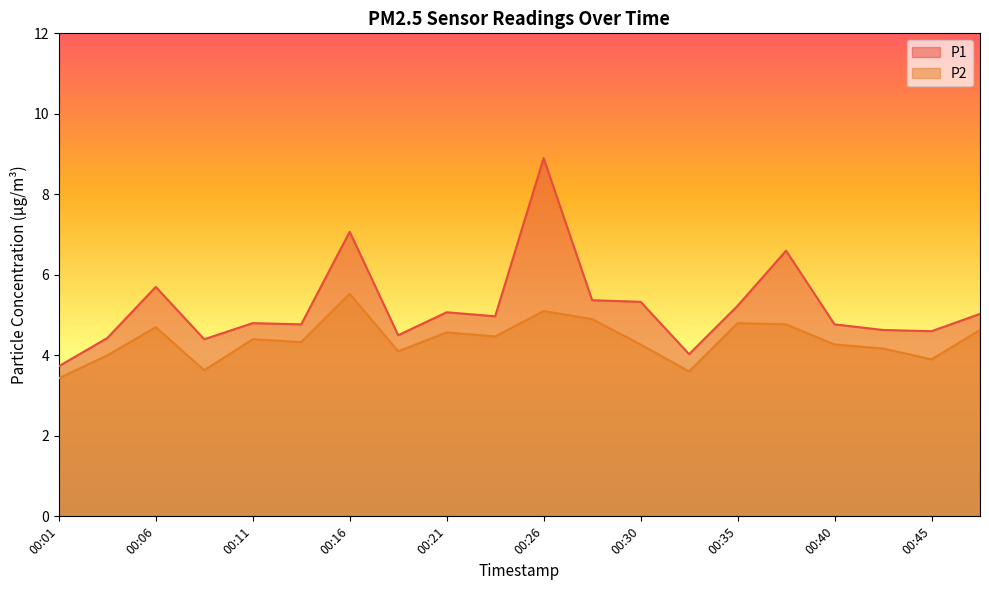

True or false: P2 and P1 cross at least once.

False